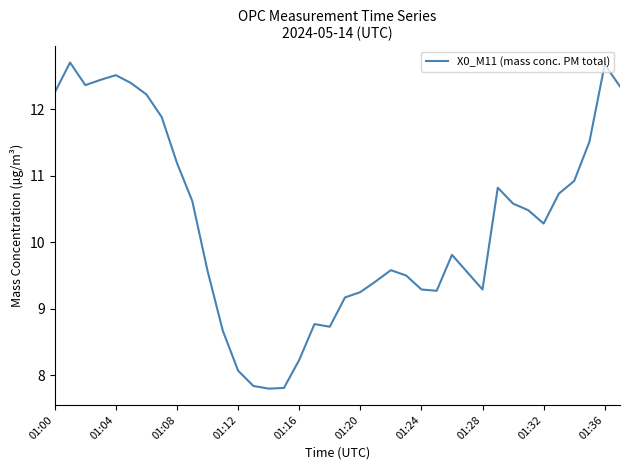

What is the difference between the maximum and minimum values?

4.9